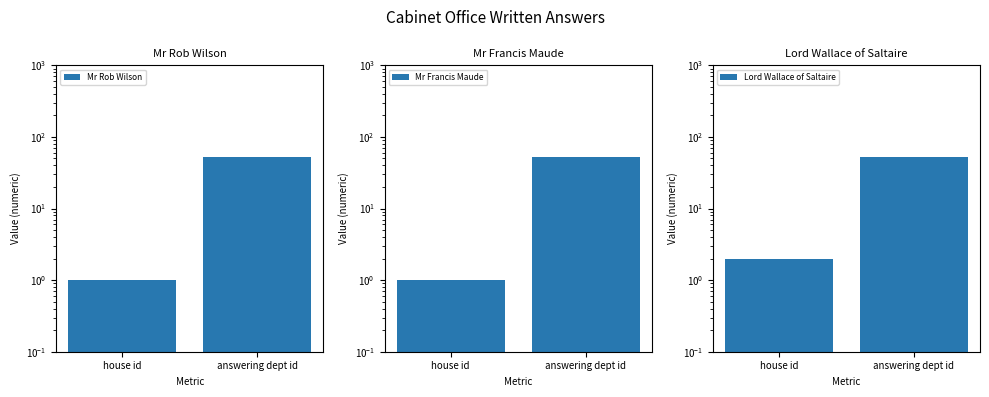

What is the maximum value shown in the chart?

53